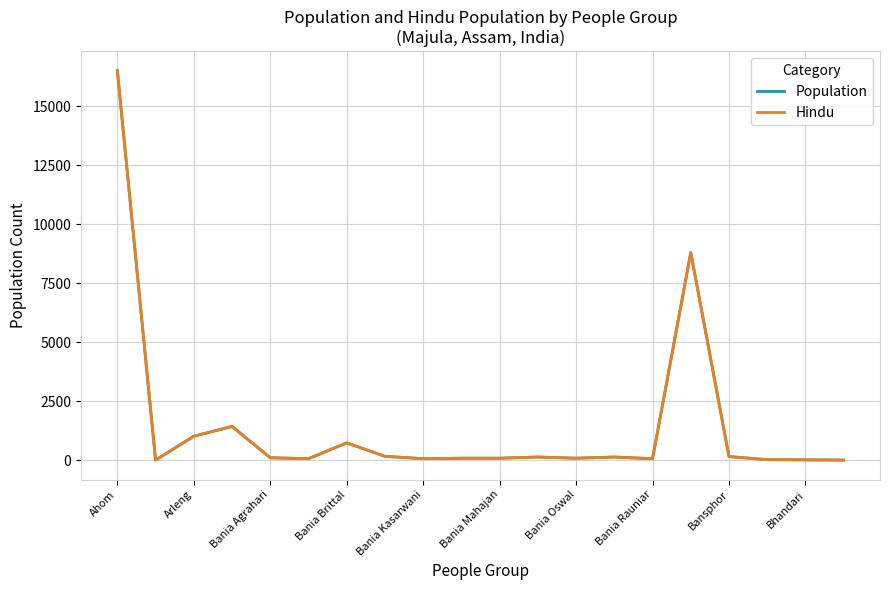

What is the highest value of the Population series?

16500